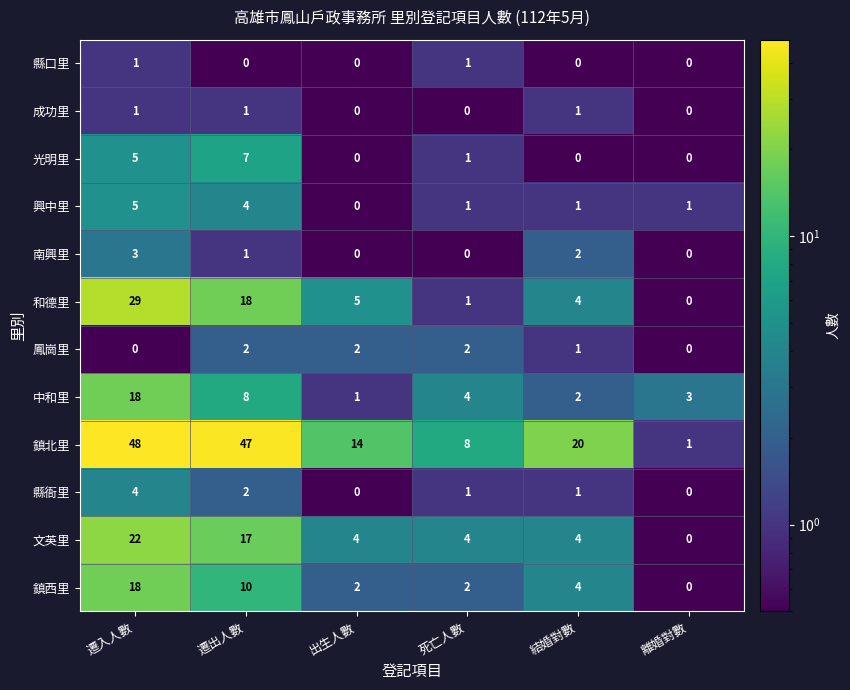

At which category does the chart reach its peak across all series?

遷入人數